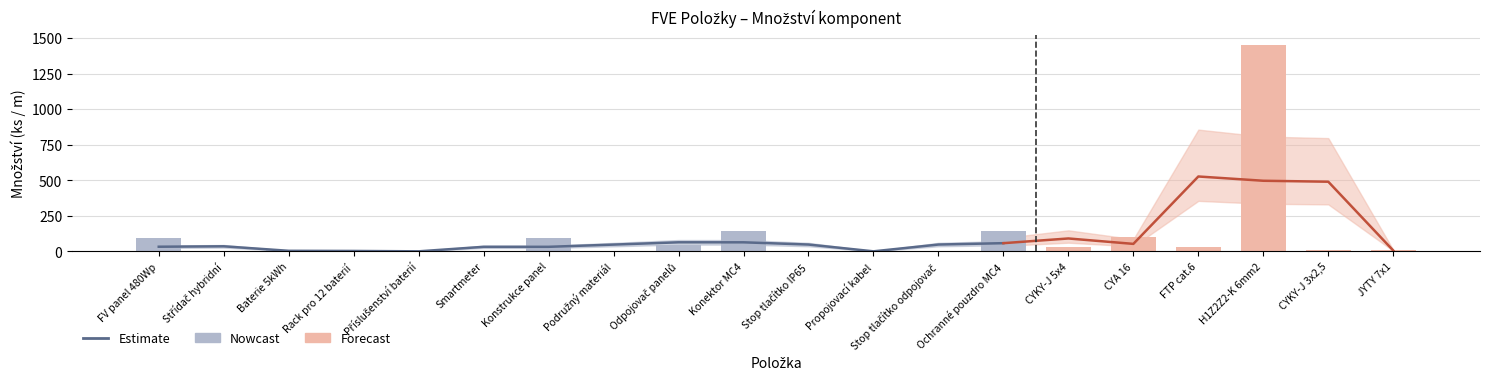

What is the label of the 2nd bar from the left?

Střídač hybridní